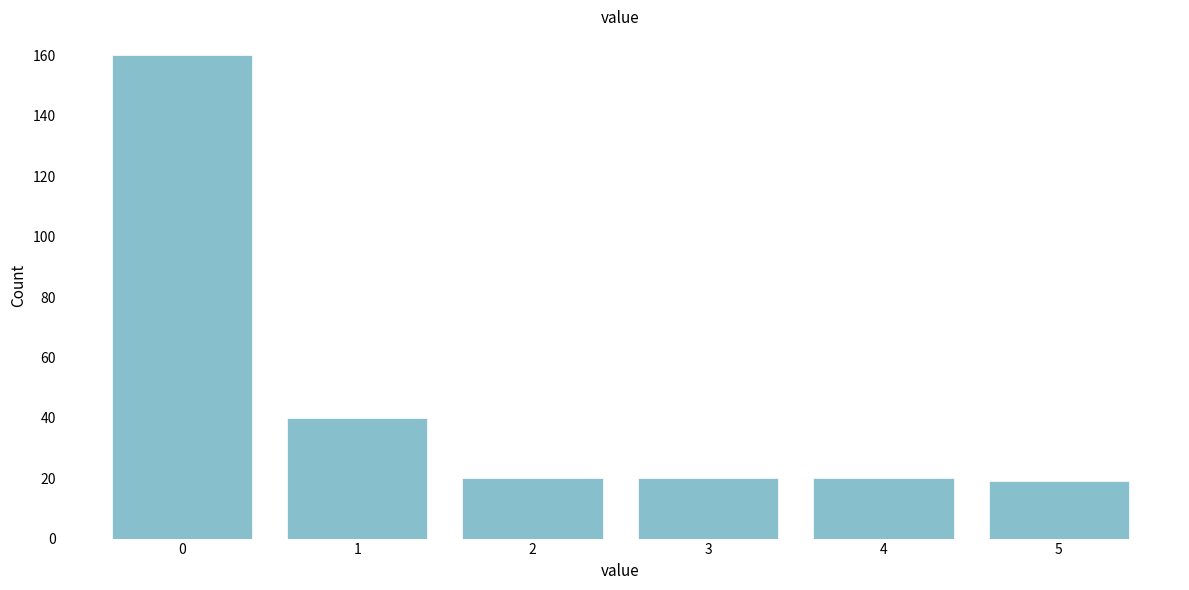

Reading left to right, extract all data points from this chart.

160	40	20	20	20	19